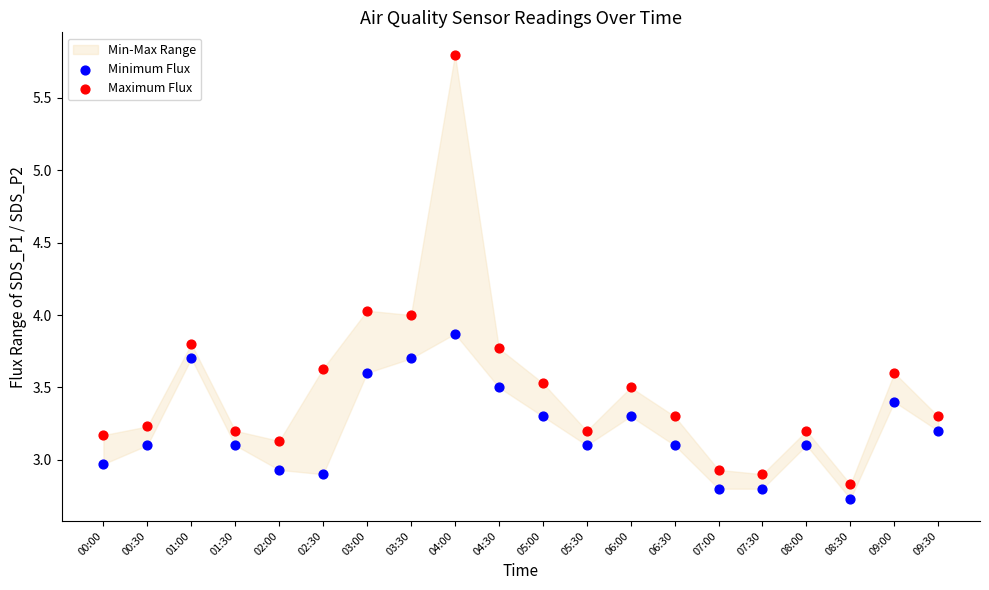

Which series contains the highest Y value?

Maximum Flux